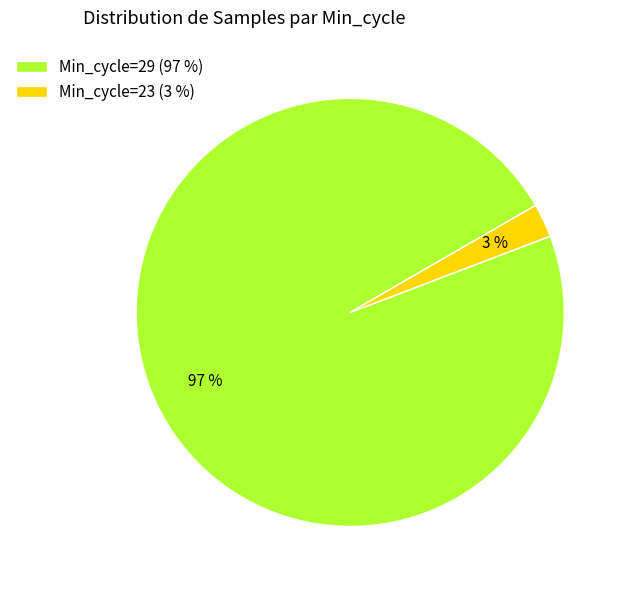

Between Min_cycle=23 (3 %) and Min_cycle=29 (97 %), which is larger?

Min_cycle=29 (97 %)